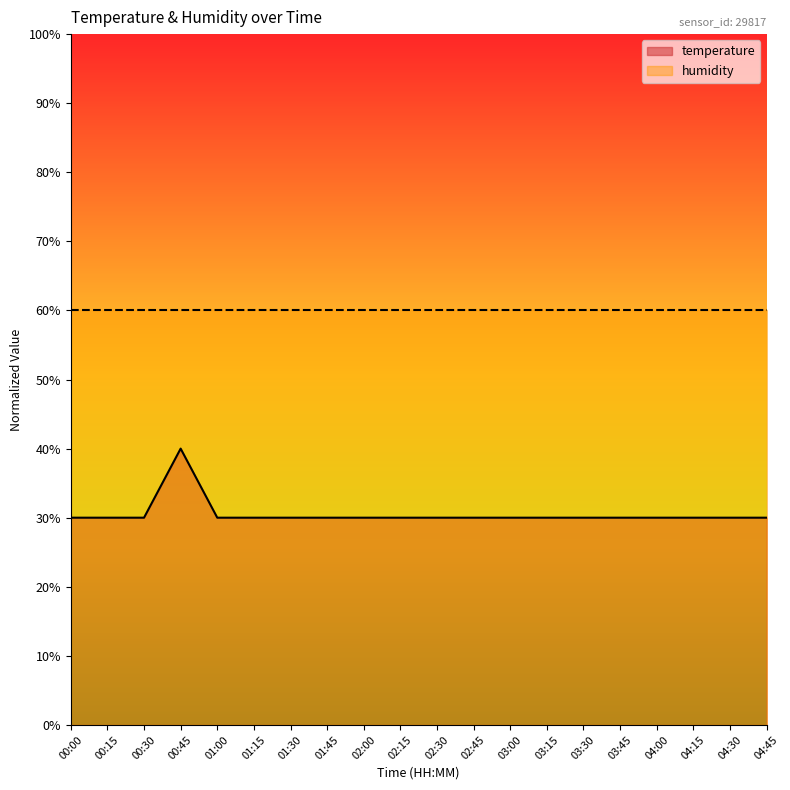

Reading right to left, transcribe all the data shown in this chart.

30.0	30.0	30.0	30.0	30.0	30.0	30.0	30.0	30.0	30.0	30.0	30.0	30.0	30.0	30.0	30.0	40.0	30.0	30.0	30.0